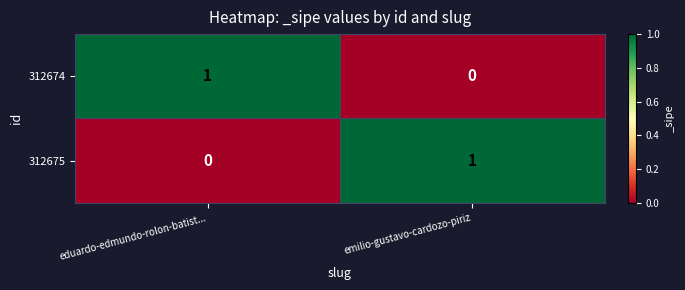

Where is 312674 nearest to the value 0?

emilio-gustavo-cardozo-piriz